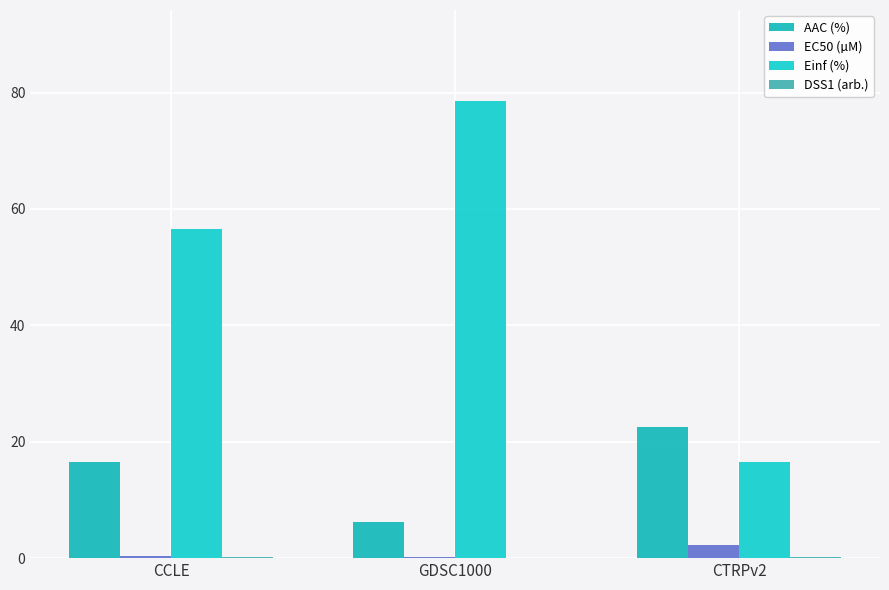

How many distinct data groups are displayed?

4